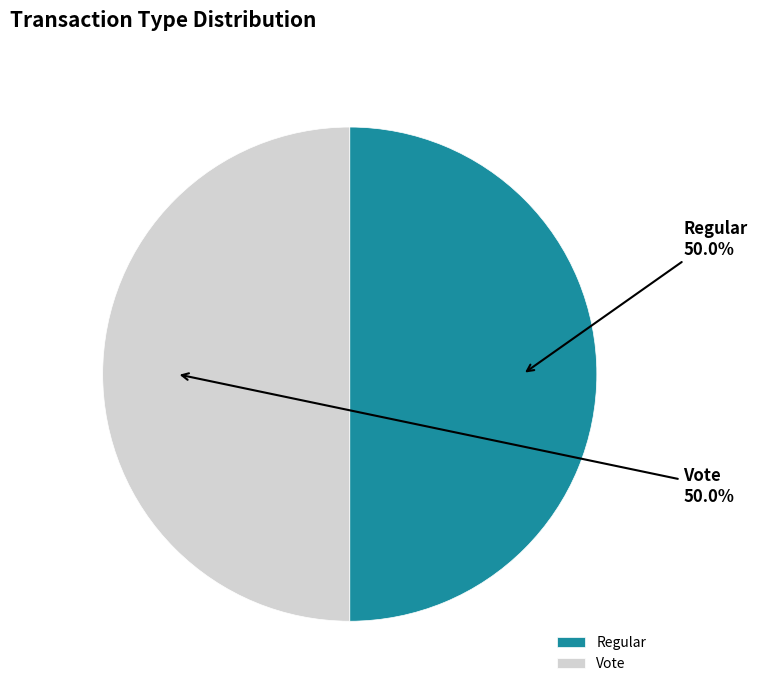

To the nearest percent, what percentage of the pie is Regular?

50%